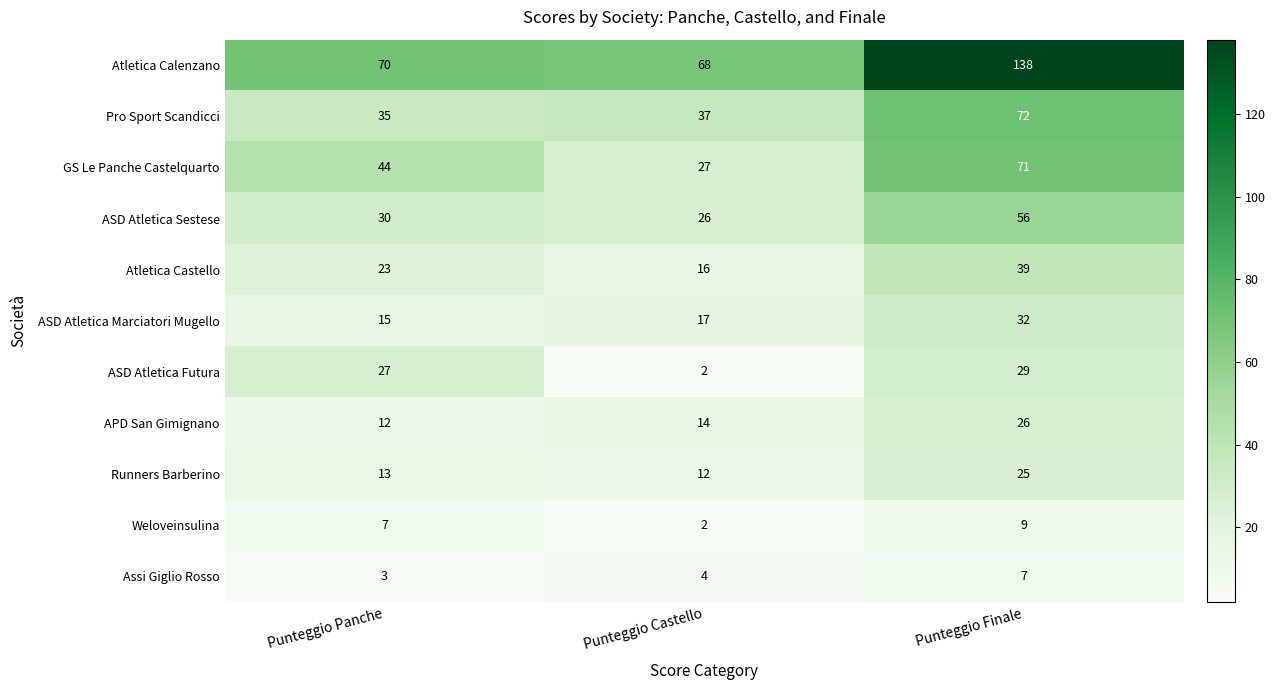

Which category has the highest value in the ASD Atletica Futura series?

Punteggio Finale